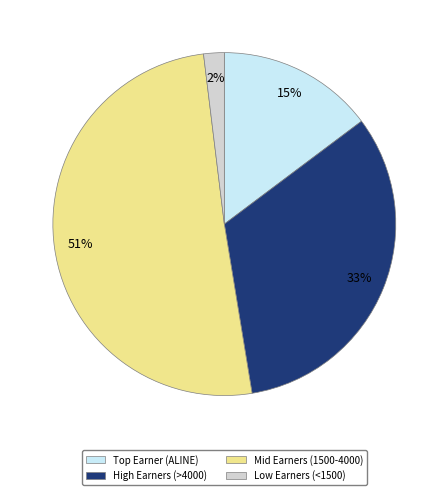

Is there any slice that represents more than half of the pie?

Yes